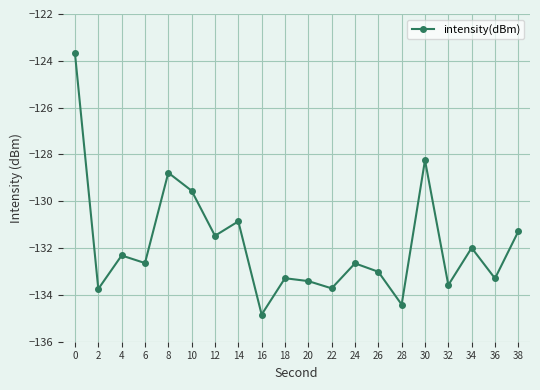

What is the change in value from 12 to 16?

-3.4